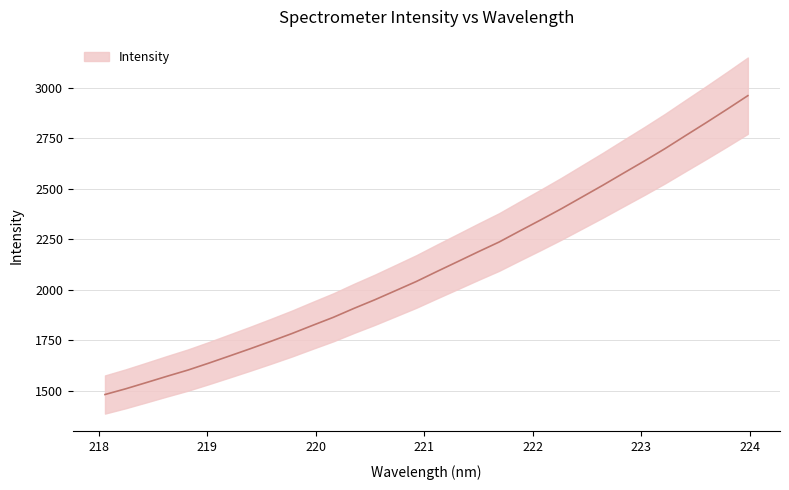

Where does the data first go above 2090?

221.1174